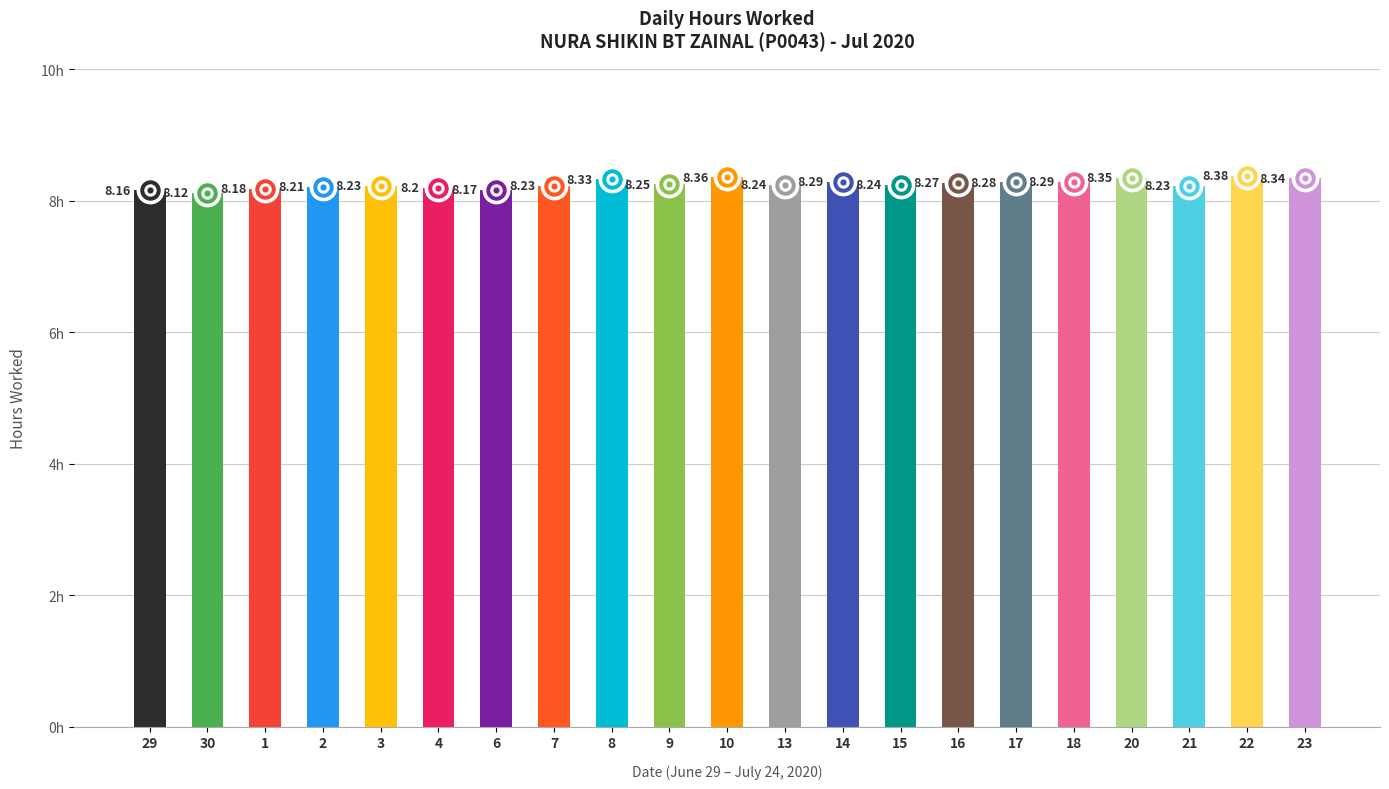

What is the ratio of the value at 16 to the value at 22?

1.0